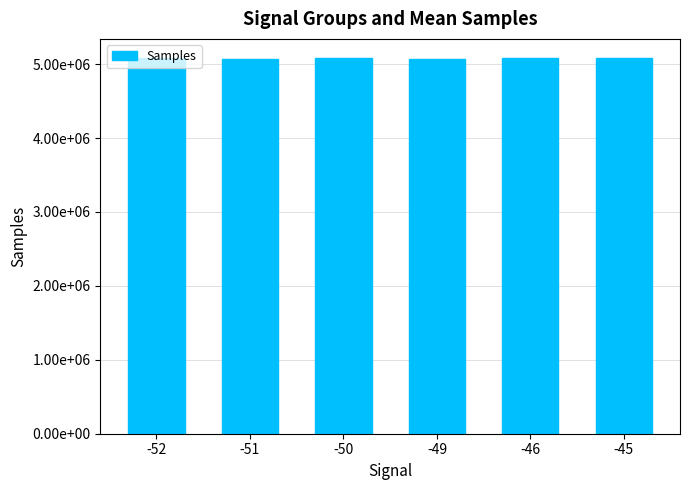

Count the number of values greater than 5080307.

2